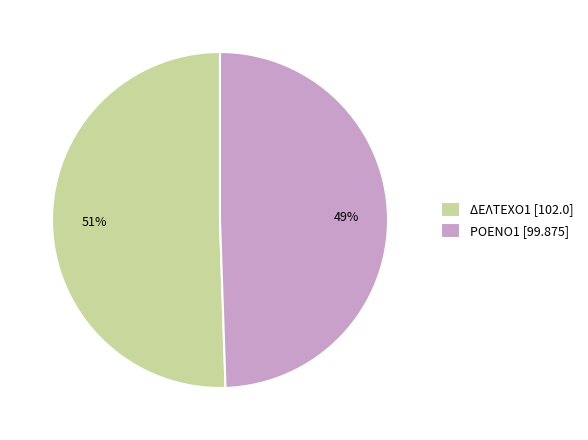

True or false: ΔΕΛΤΕΧΟ1 accounts for 37% of the total.

False